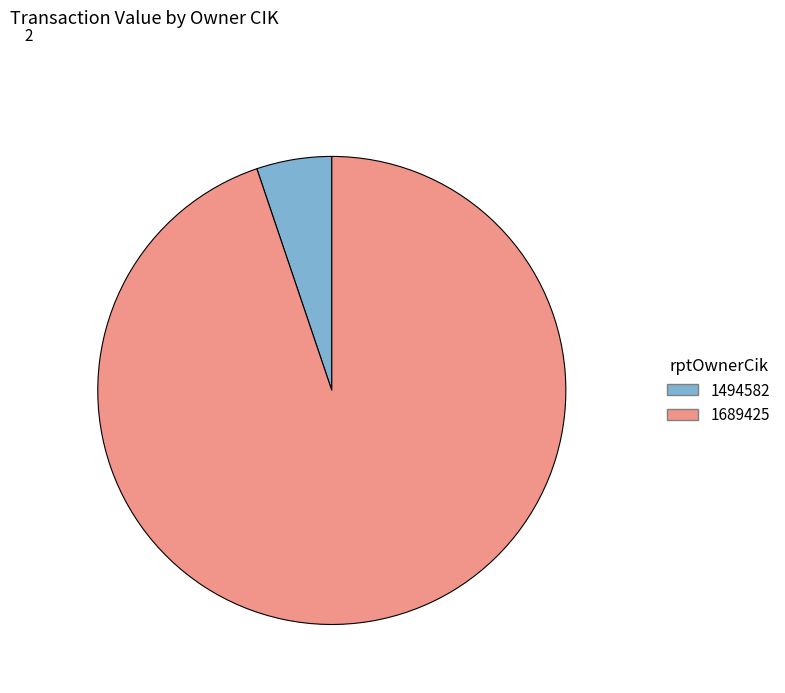

How many slices are in this pie chart?

2